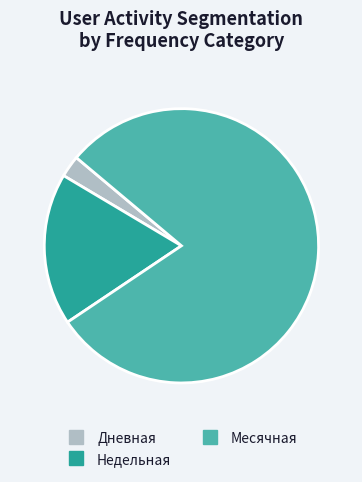

Does any single category account for the majority?

Yes